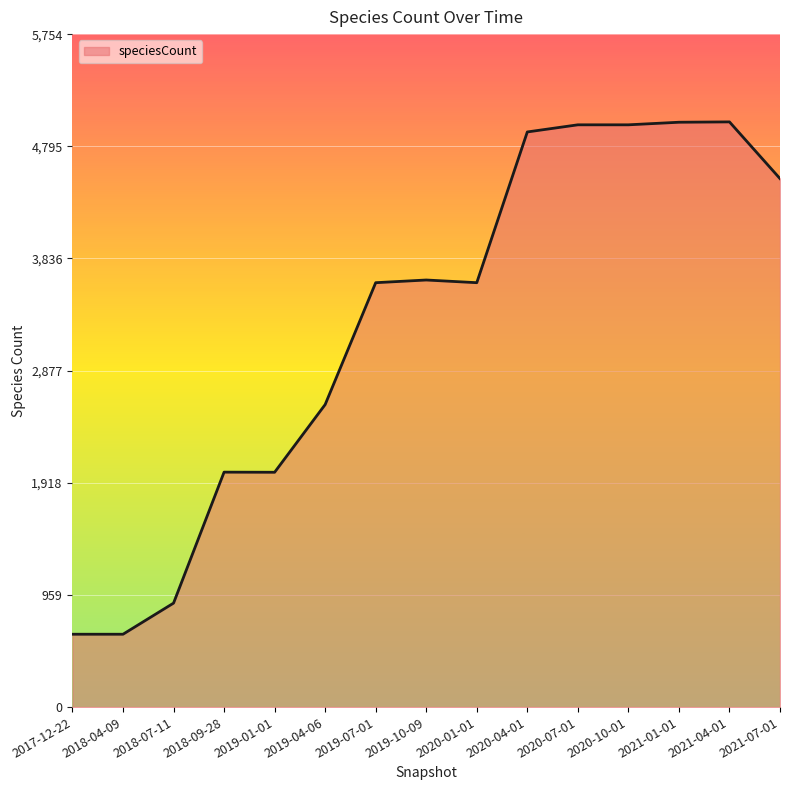

Is it true that the value at 2018-04-09 is 378?

False